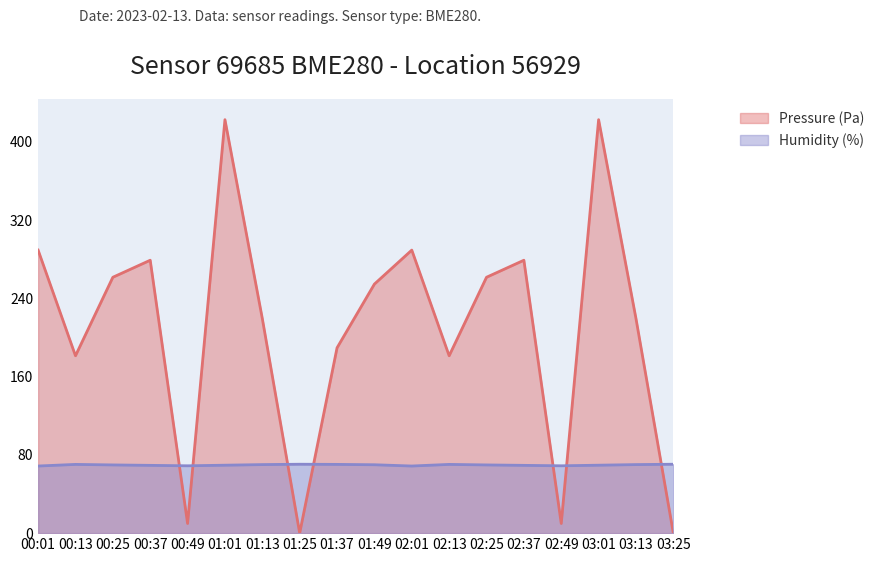

How many data points in humidity are less than 69?

4